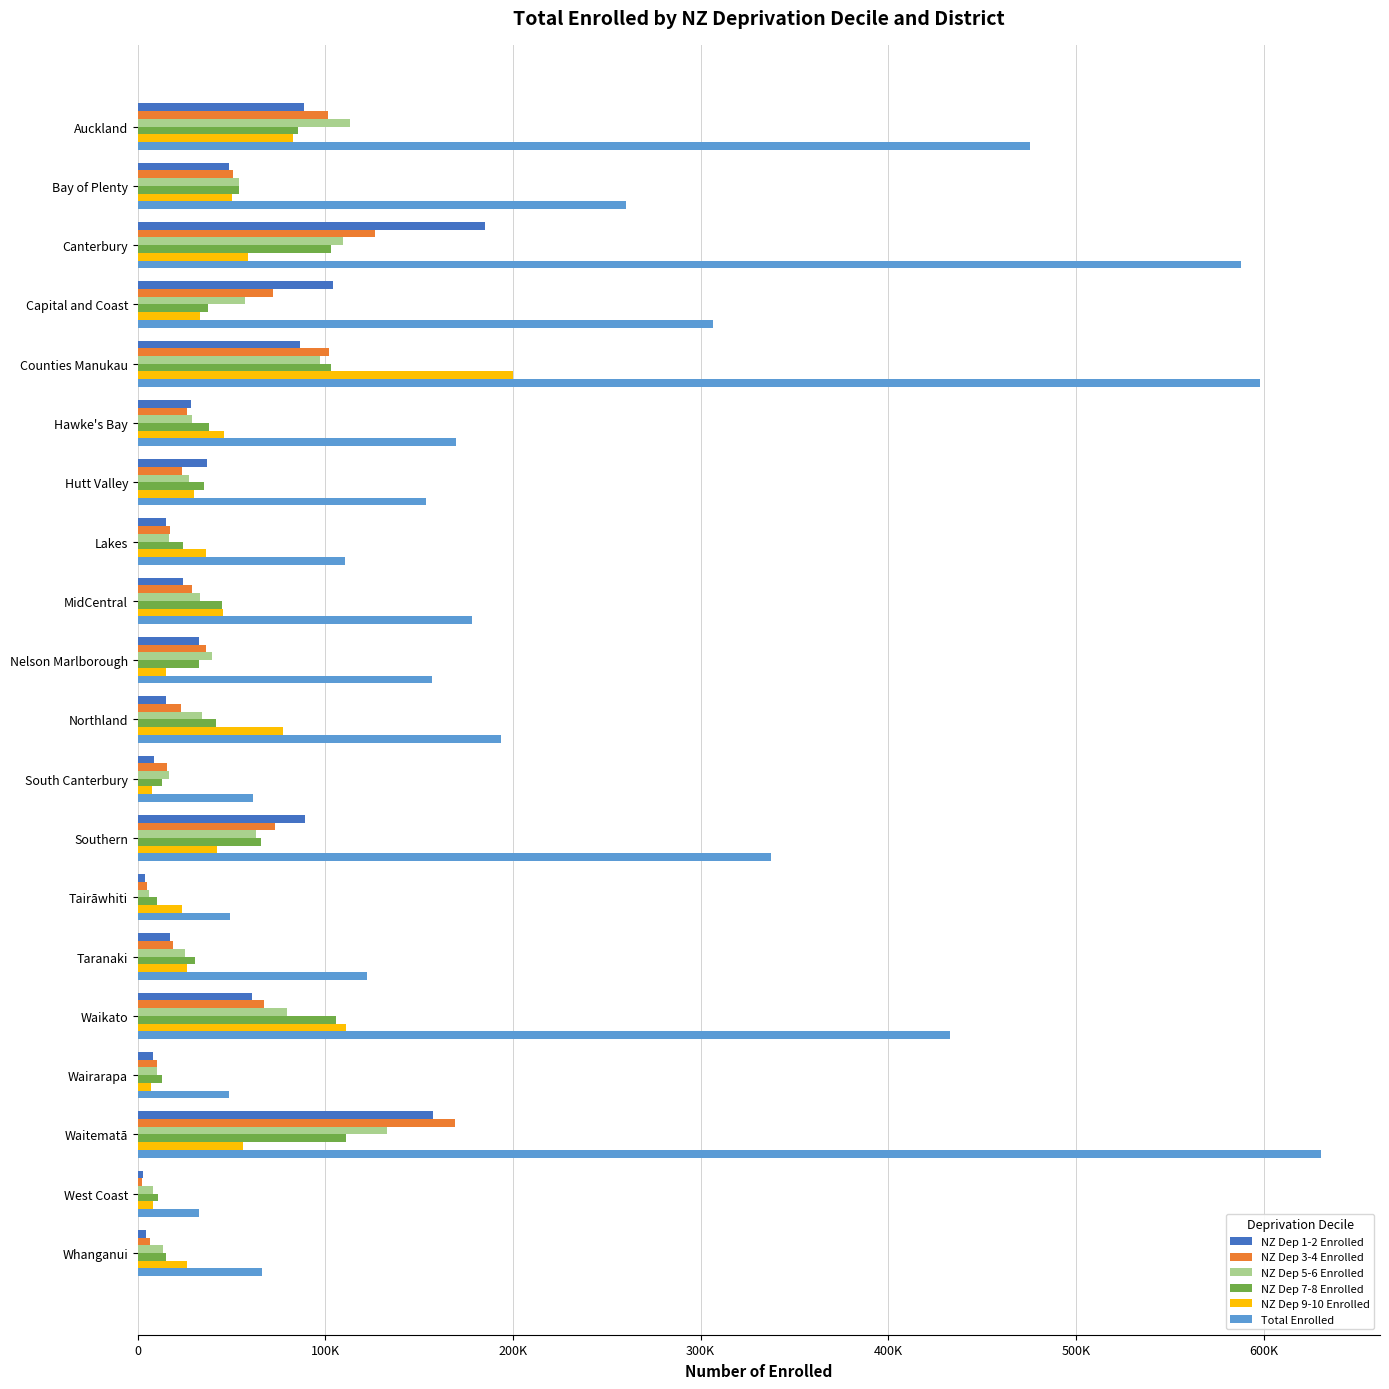

Which series has the largest total across all categories?

Total Enrolled